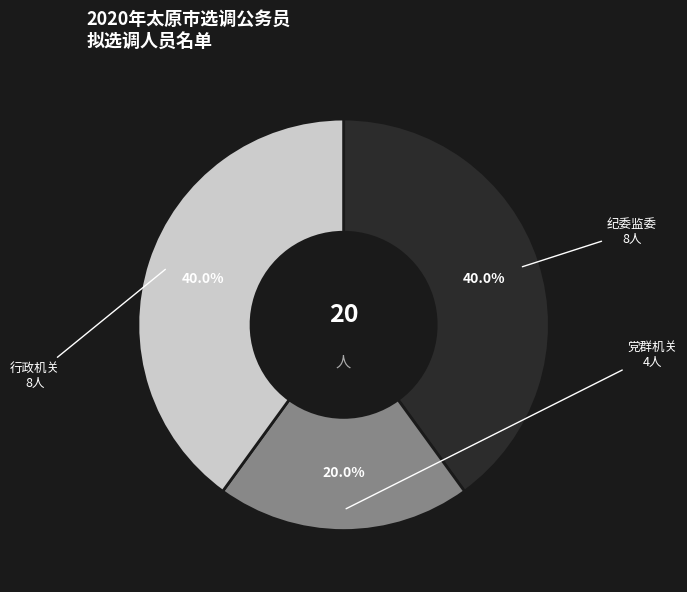

Is there any slice that represents more than half of the pie?

No